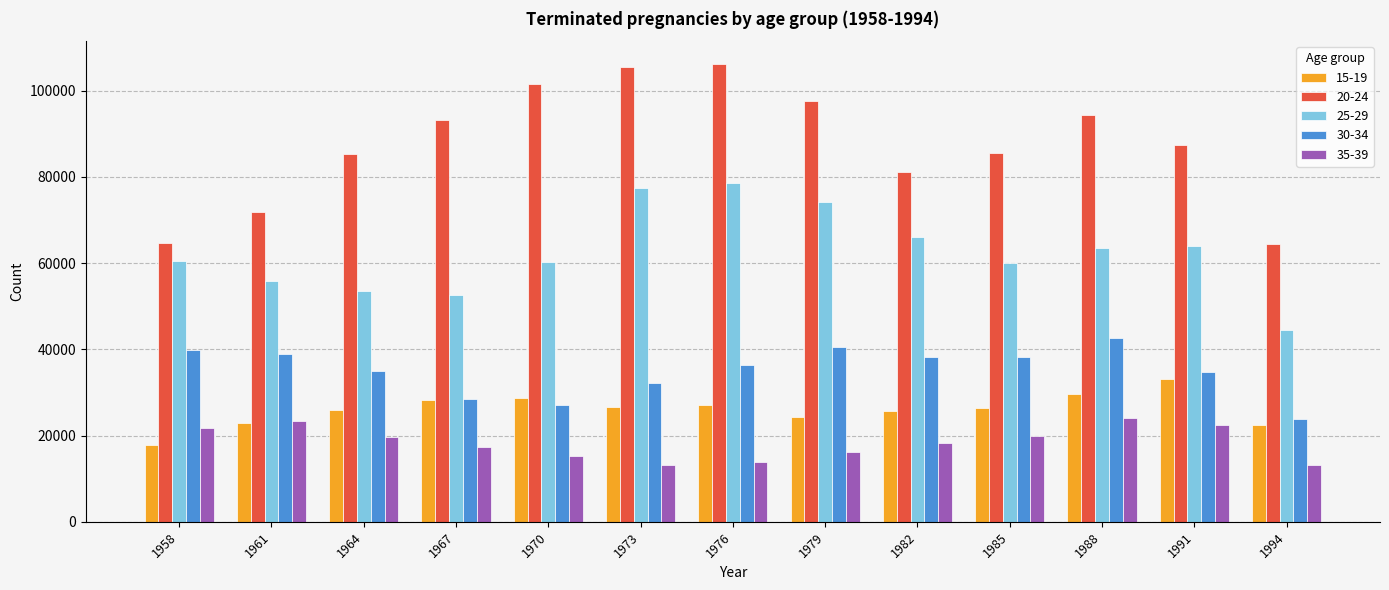

What is the total value across all series at 1970?

232877